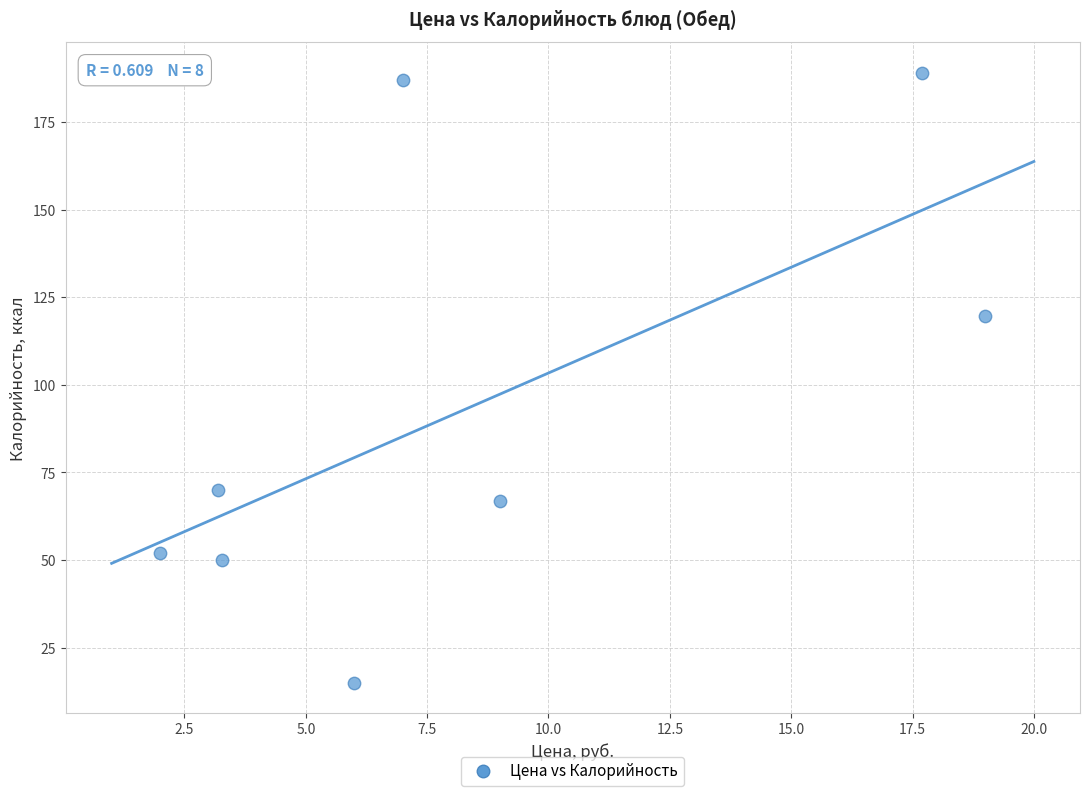

What Y value in the scatter plot is closest to 102?

119.6